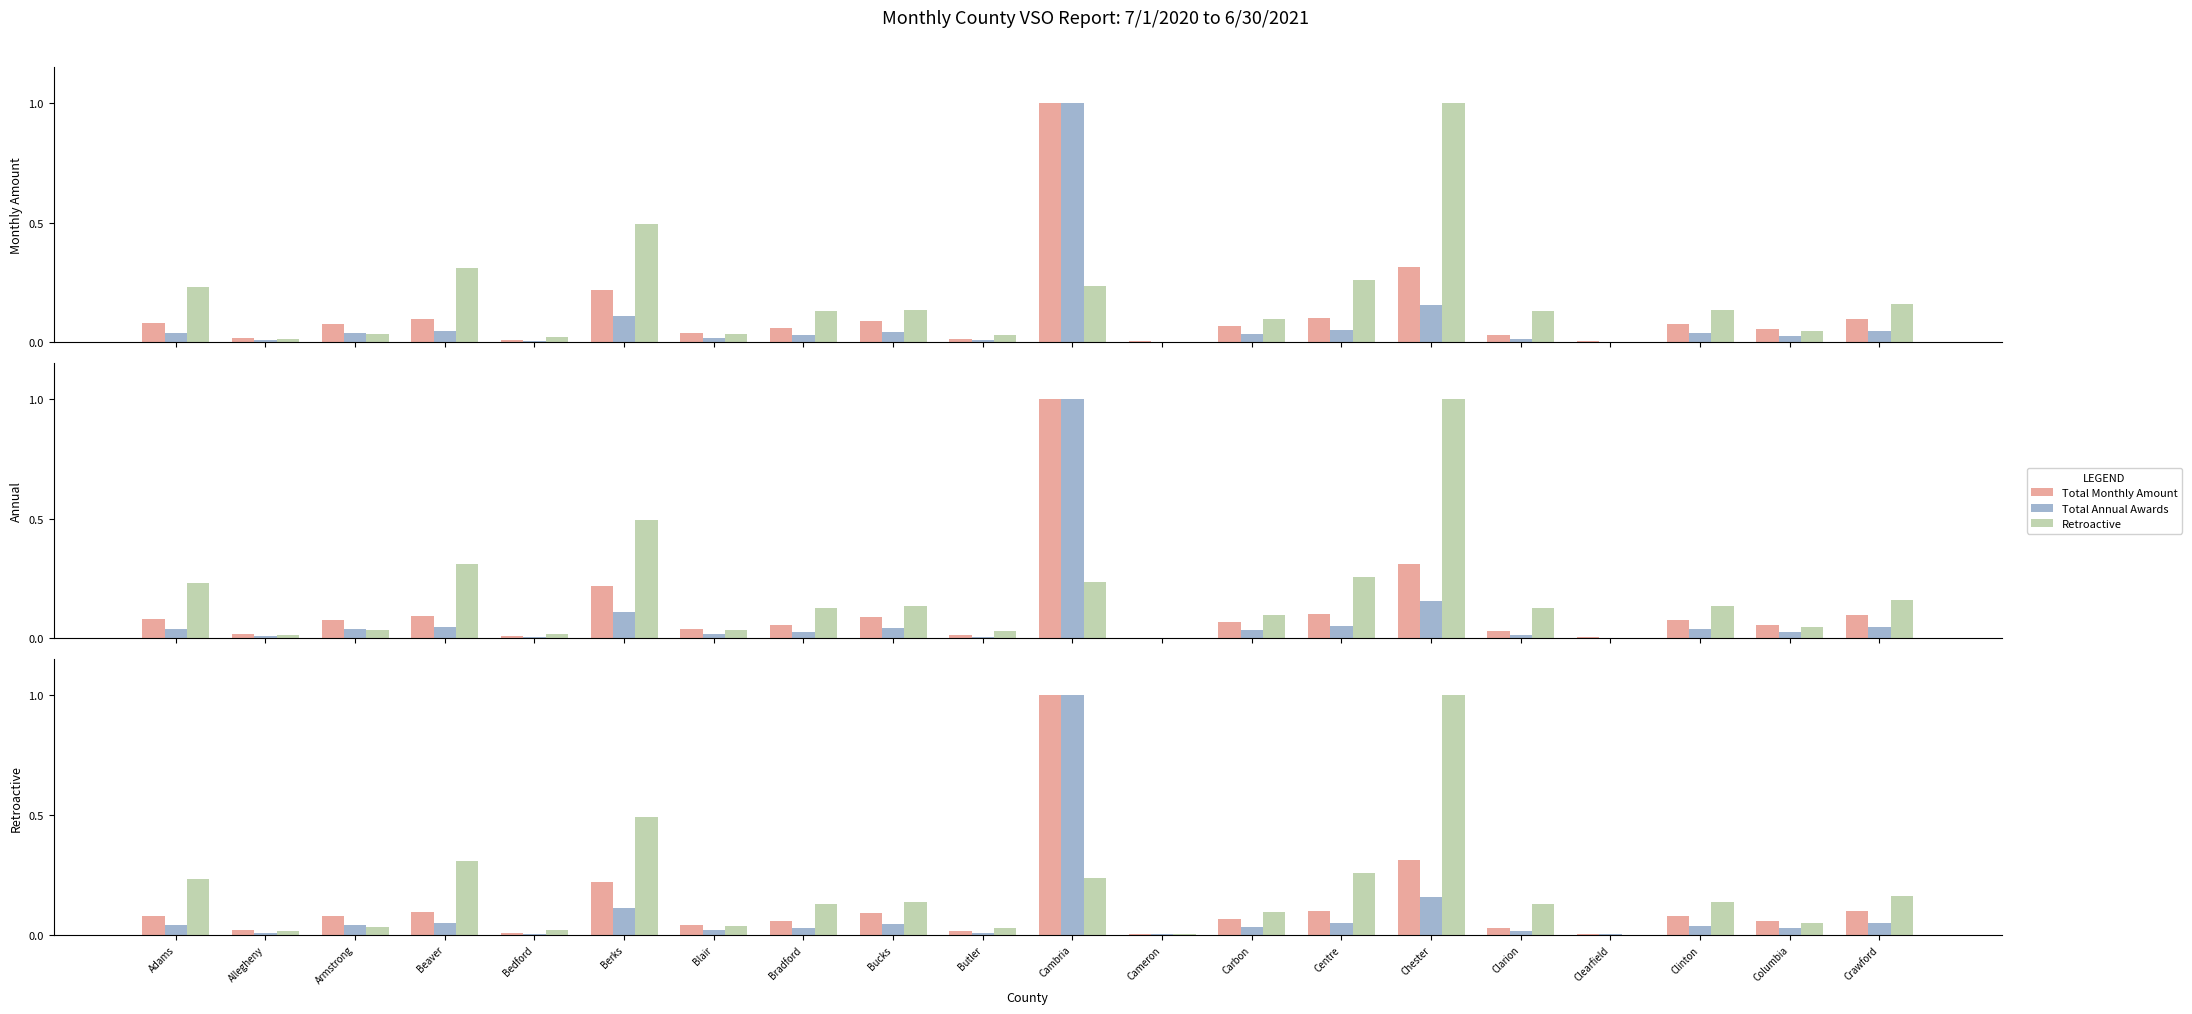

Count the number of categories in the chart.

20